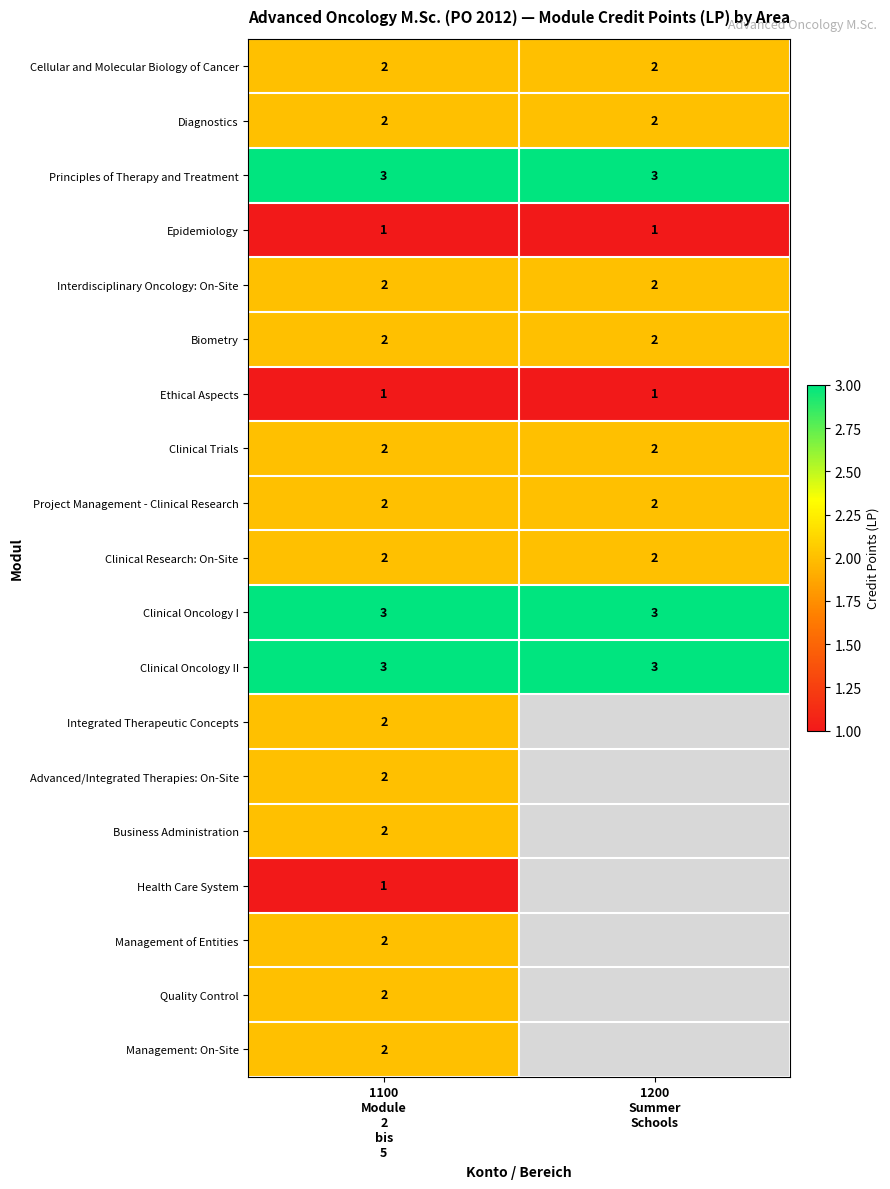

Rank the categories by Management: On-Site value from lowest to highest.

1100 Module 2 bis 5, 1200 Summer Schools